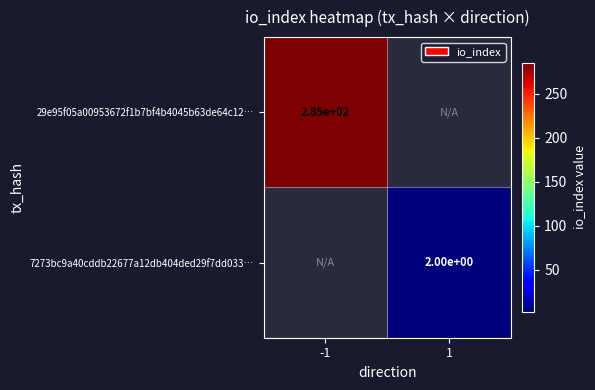

Is the value of 29e95f05a00953672f1b7bf4b4045b63de64c12… at -1 greater than the value of 7273bc9a40cddb22677a12db404ded29f7dd033… at 1?

Yes